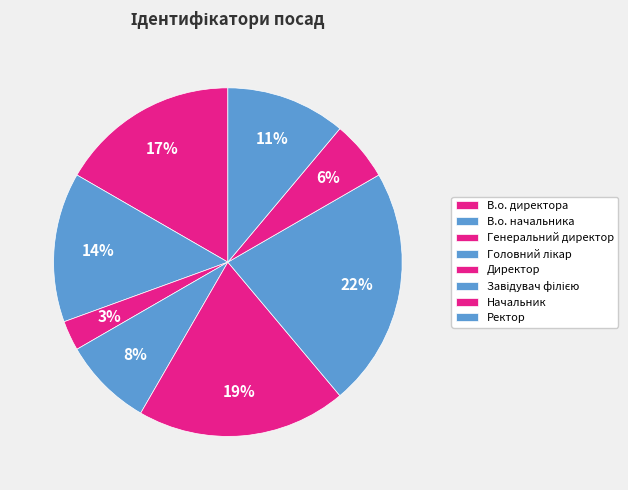

Count the number of slices in the pie.

8